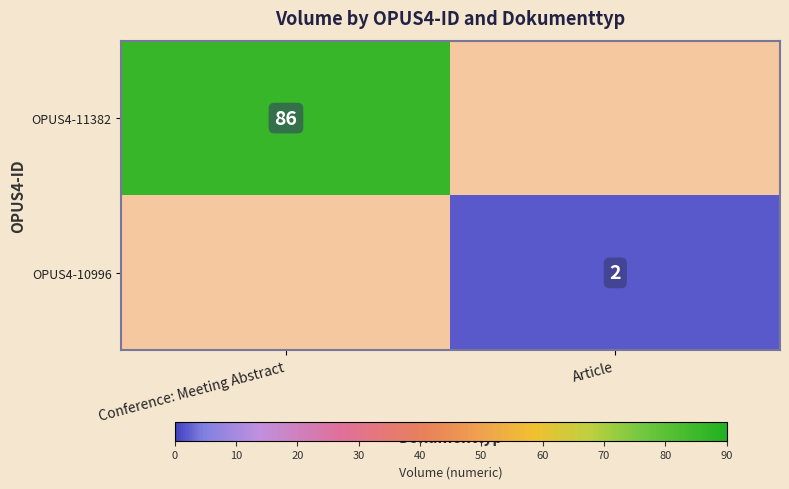

What is the greatest value displayed?

86